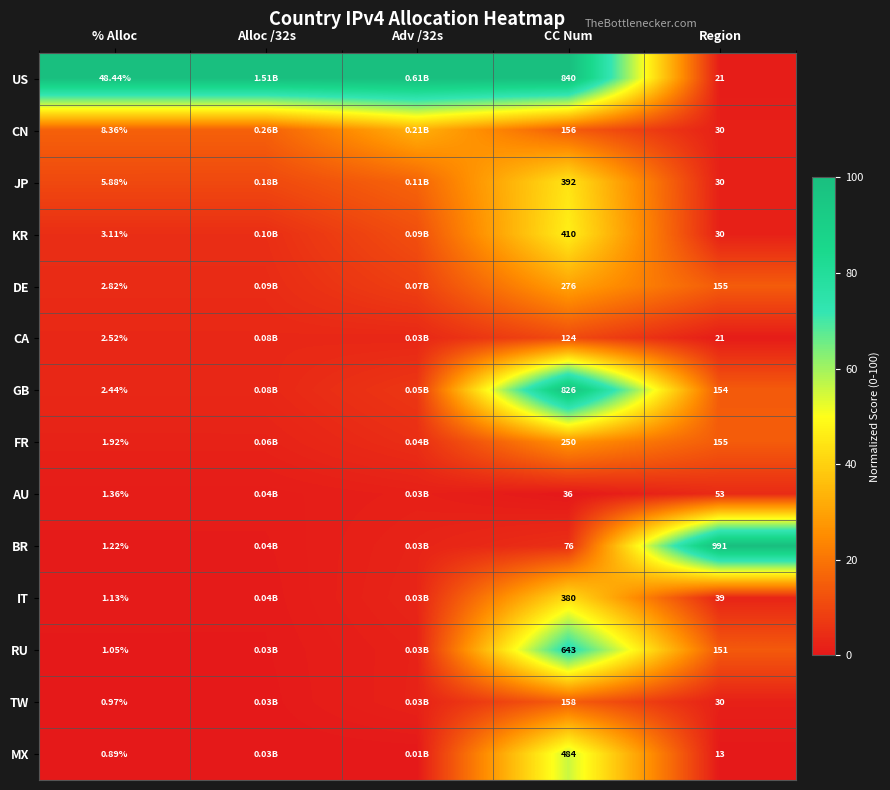

Which category has the highest value in the KR series?

CC Num